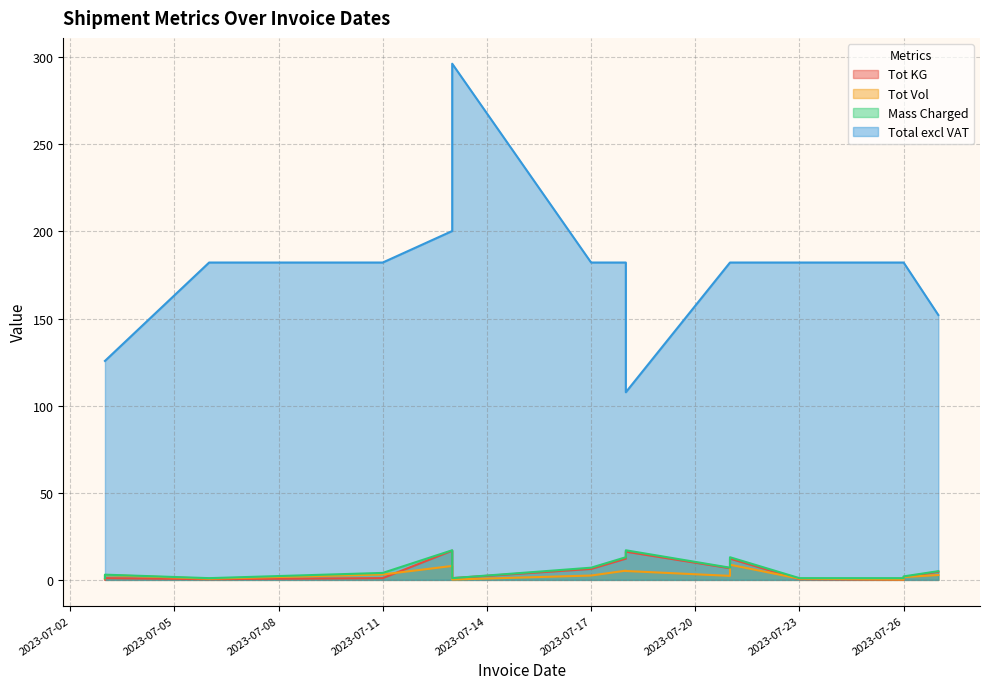

True or false: Total excl VAT has more than 0 points higher than both neighbors.

True